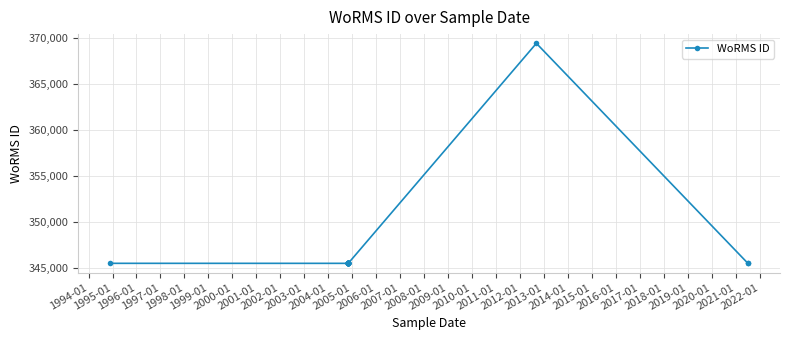

What is the difference between the maximum and second lowest values?

23875